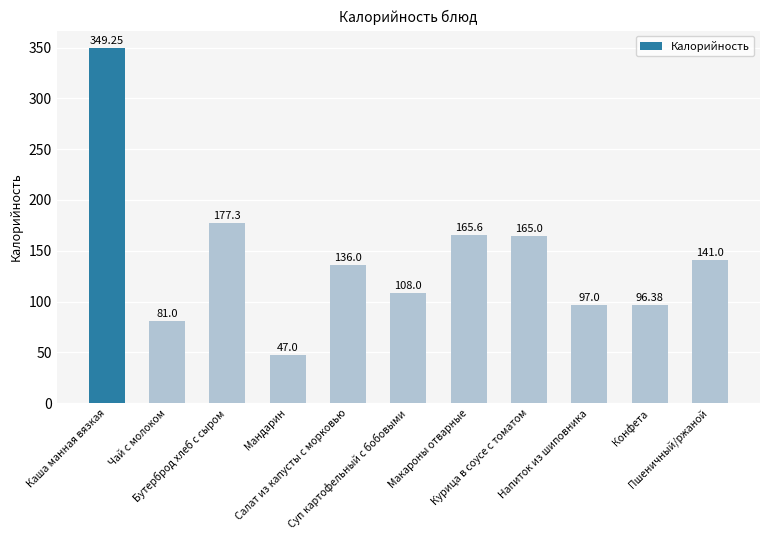

Rank the categories by value from highest to lowest.

Каша манная вязкая, Бутерброд хлеб с сыром, Макароны отварные, Курица в соусе с томатом, Пшеничный/ржаной, Салат из капусты с морковью, Суп картофельный с бобовыми, Напиток из шиповника, Конфета, Чай с молоком, Мандарин